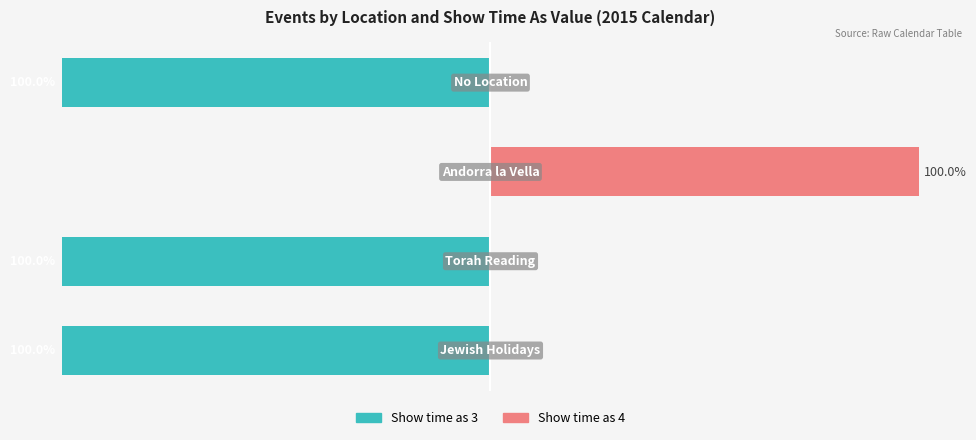

How many groups of bars are there?

4